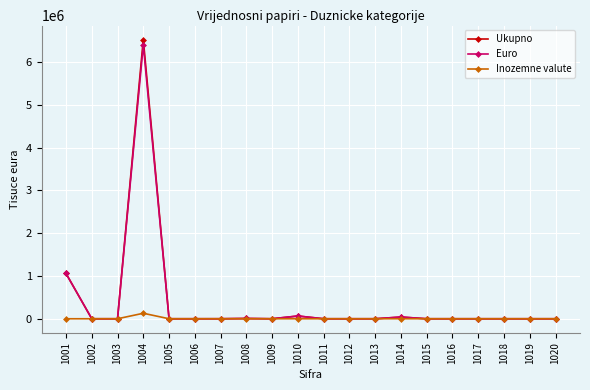

At which category is the sum across all series the highest?

1004